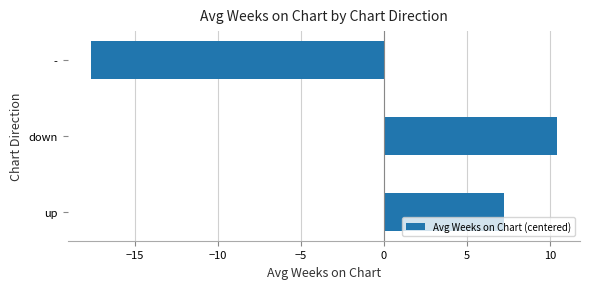

How many positive values are there?

2